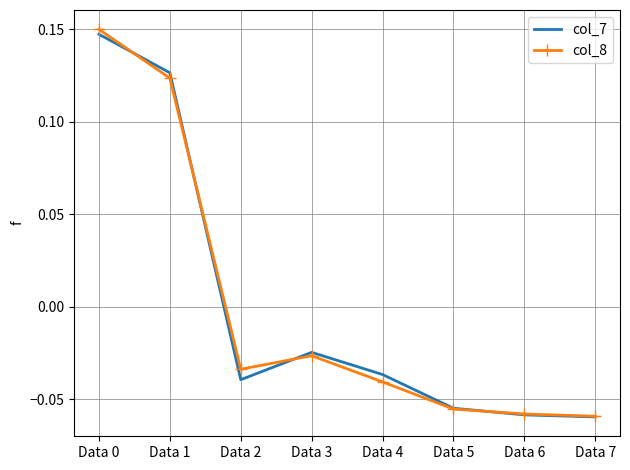

What is the total value across all series at Data 1?

0.3